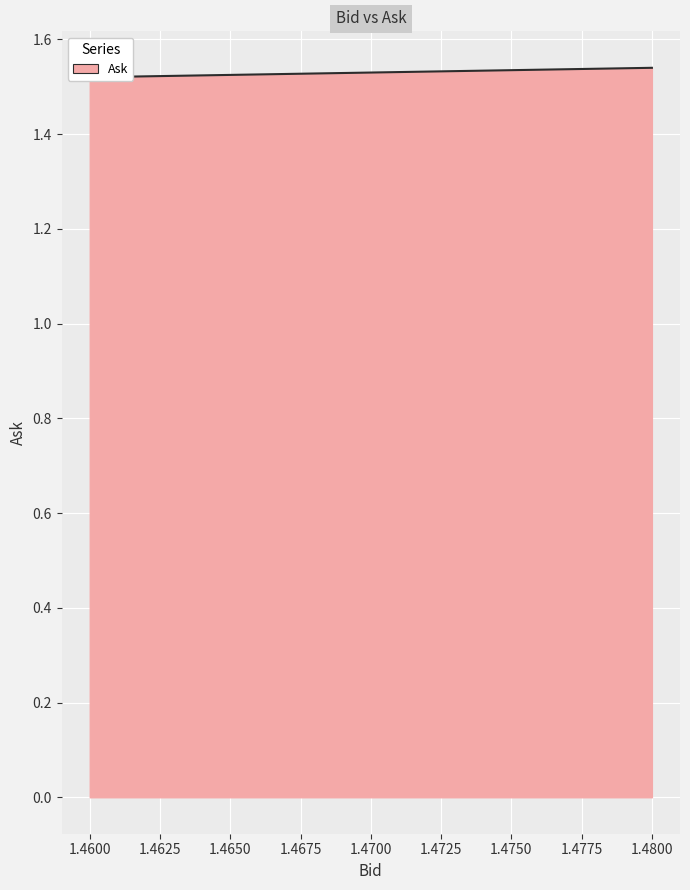

At which label is the value closest to 1?

1.46